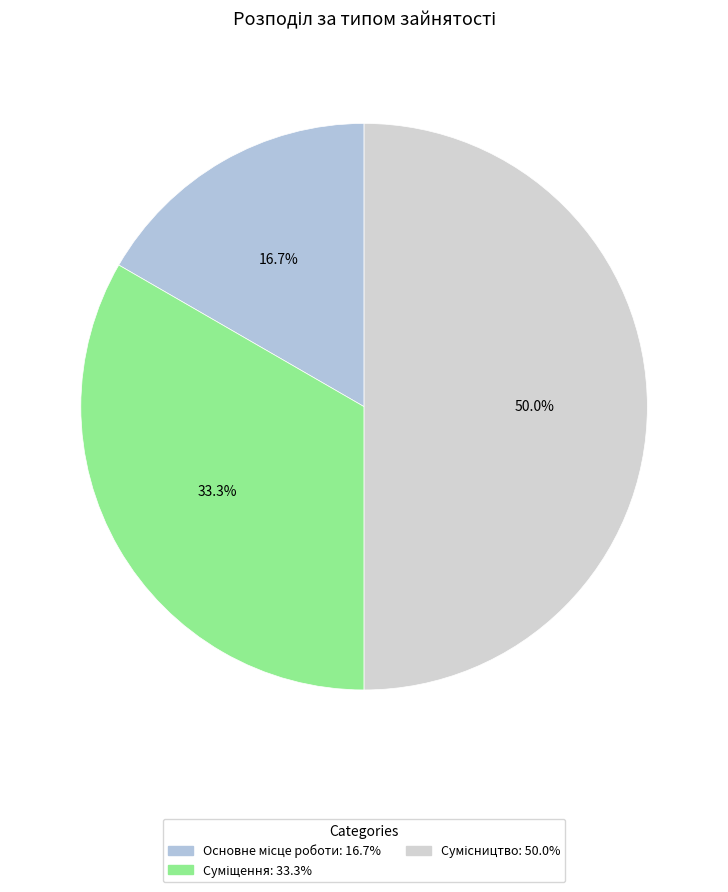

Count the number of slices in the pie.

3